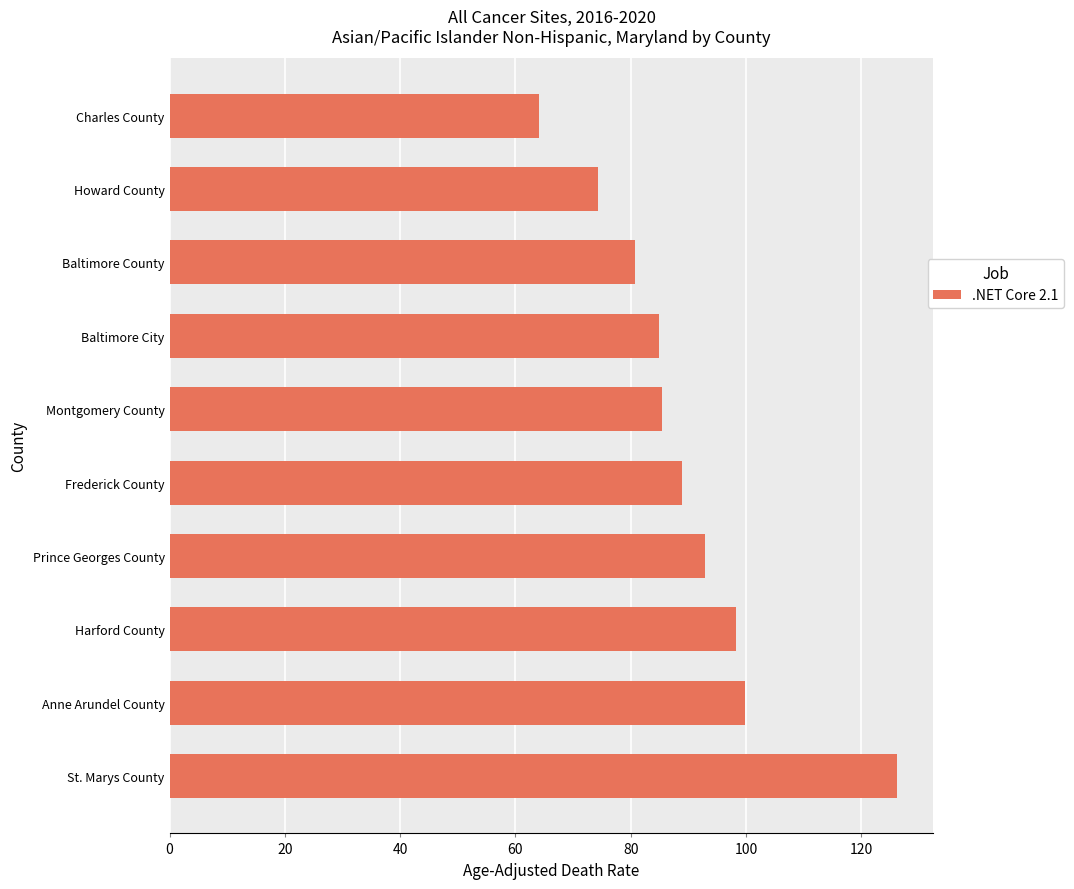

Reading bottom to top, list all the values displayed in this chart.

126.2	99.8	98.3	92.9	88.9	85.5	84.9	80.7	74.4	64.1